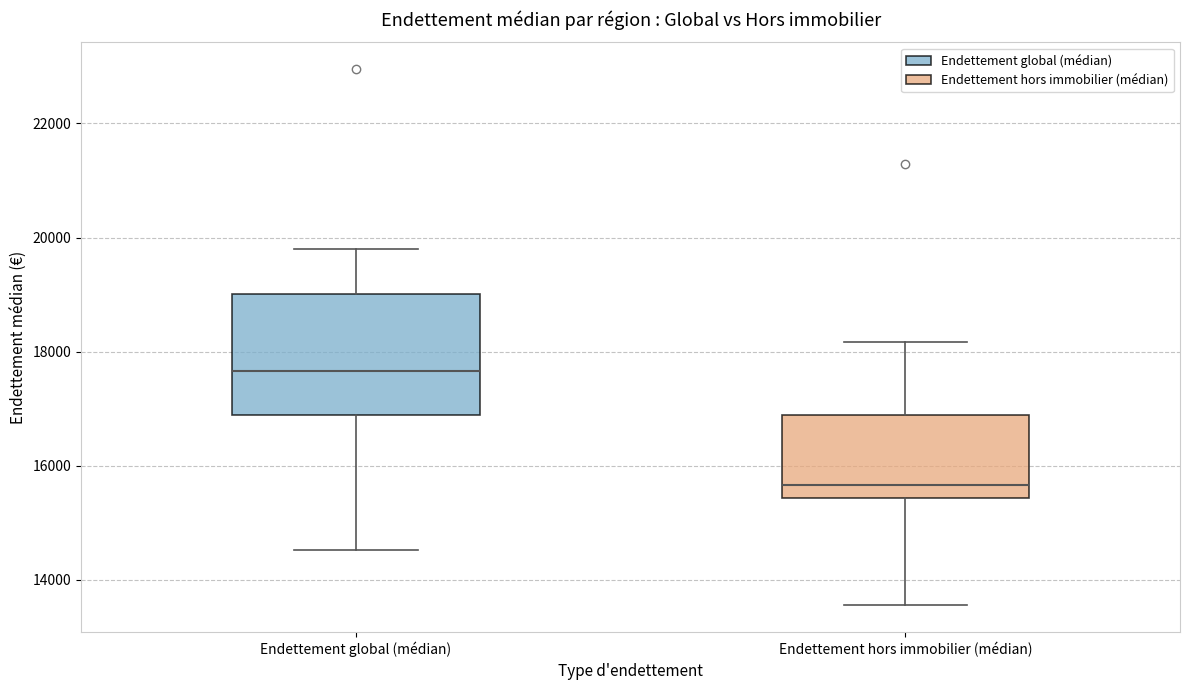

Where does the lower whisker of the box for Endettement global (médian) end on the y-axis? The values are not printed on the chart, so give them approximately, as read against the axis.

14600